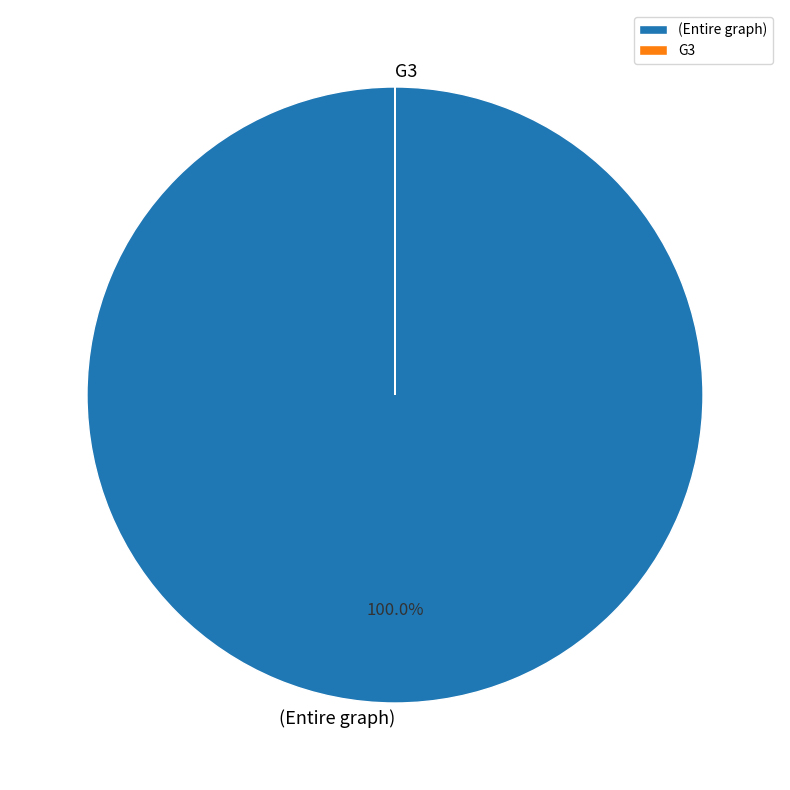

To the nearest percent, what percentage of the pie is (Entire graph)?

100%